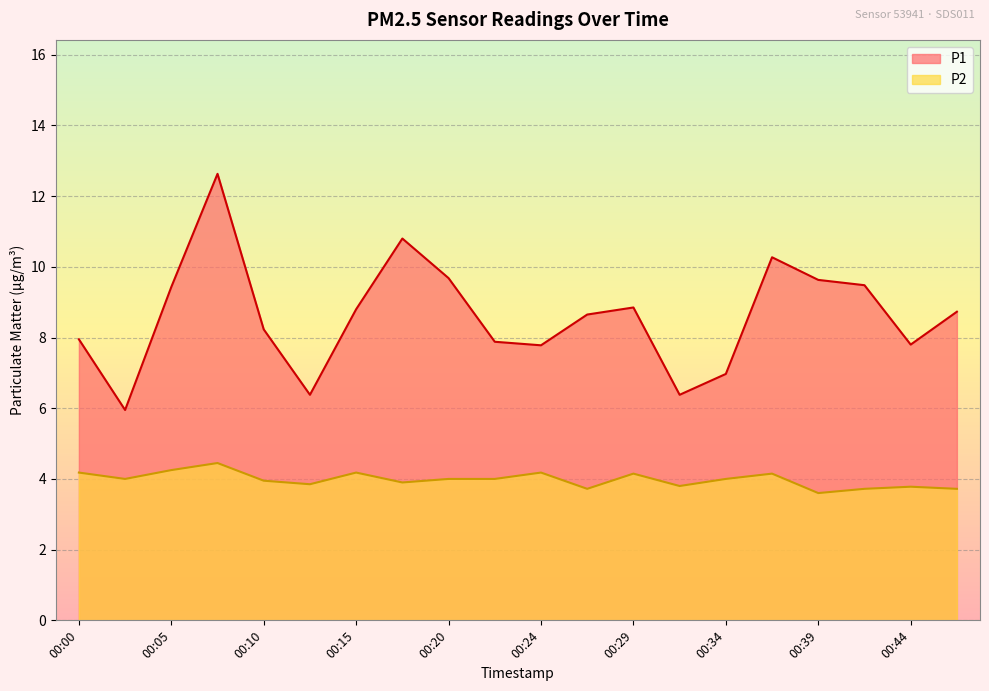

Which series has the largest total across all categories?

P1